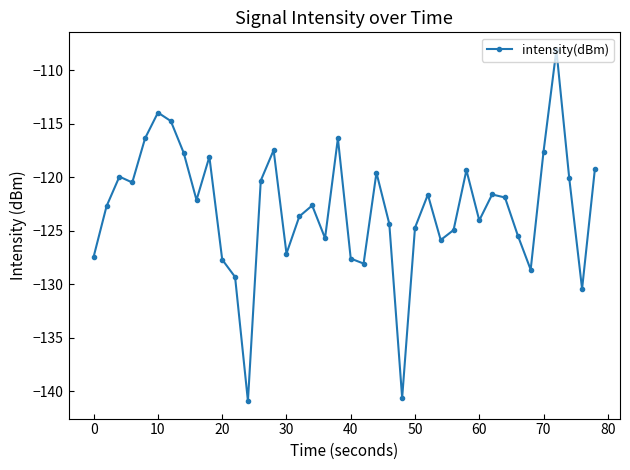

What is the value of the 19th point from the left?

-125.7